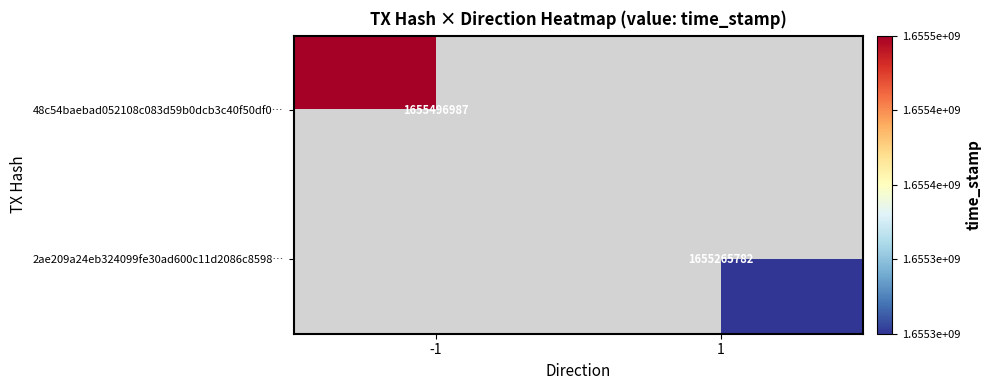

True or false: 2ae209a24eb324099fe30ad600c11d2086c8598… has a value of 2648973936 at 1.

False